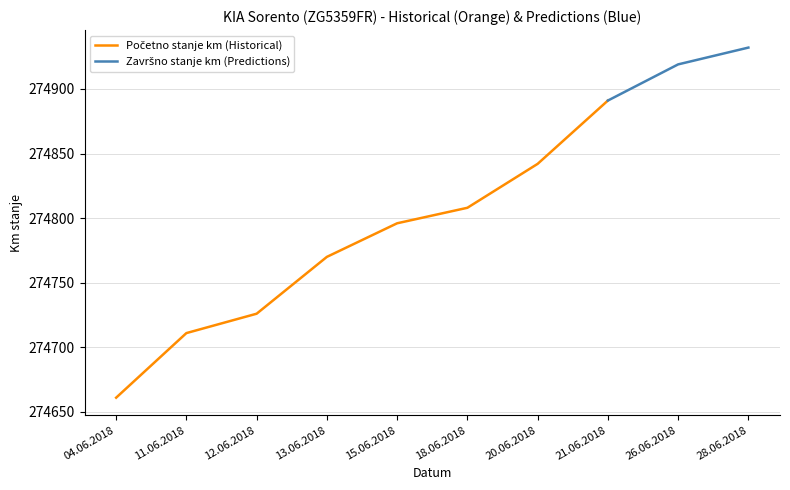

True or false: Početno stanje km (Historical) and Završno stanje km (Predictions) cross at least once.

False